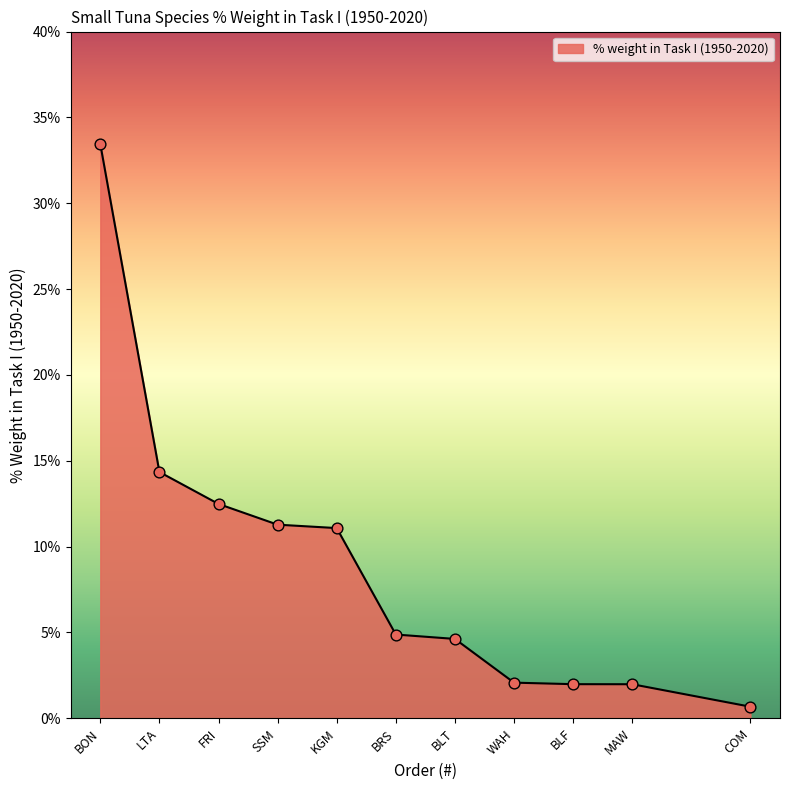

Between LTA and BRS, which is larger?

LTA